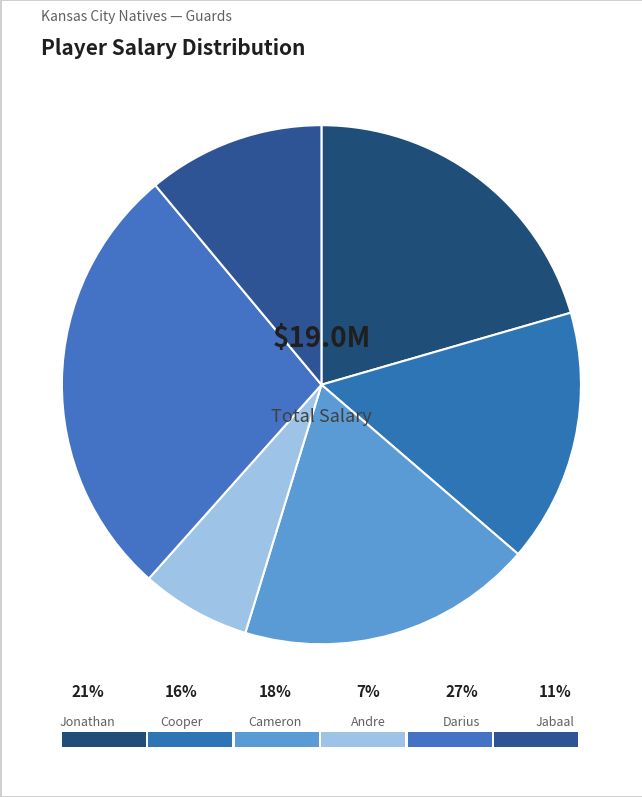

True or false: Andre accounts for 16% of the total.

False